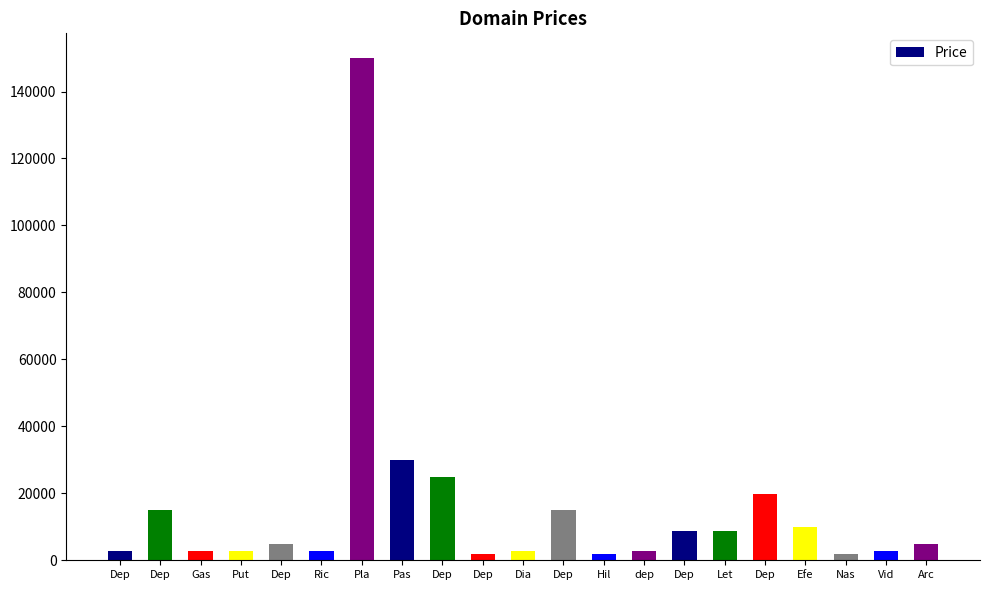

What is the greatest value displayed?

149888